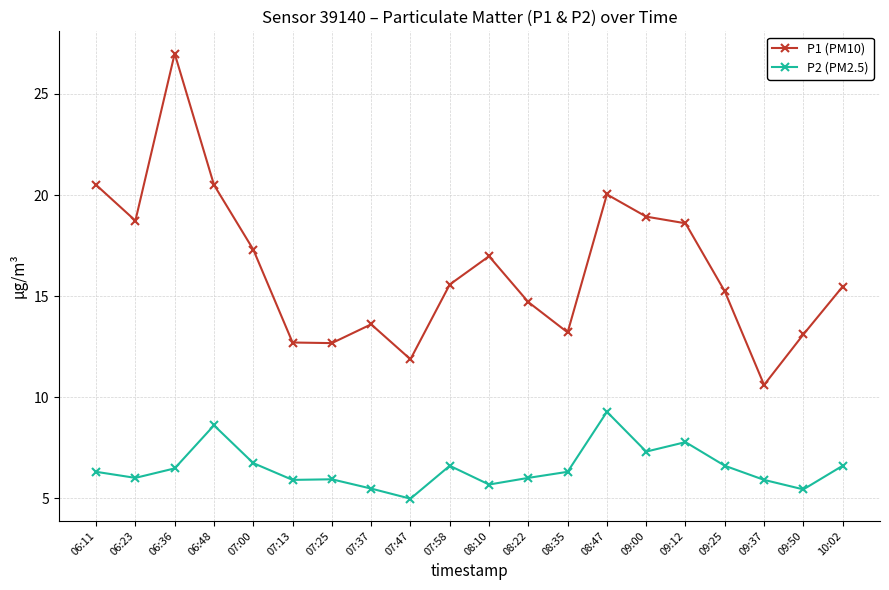

Read the P1 (PM10) value at 06:11.

20.5